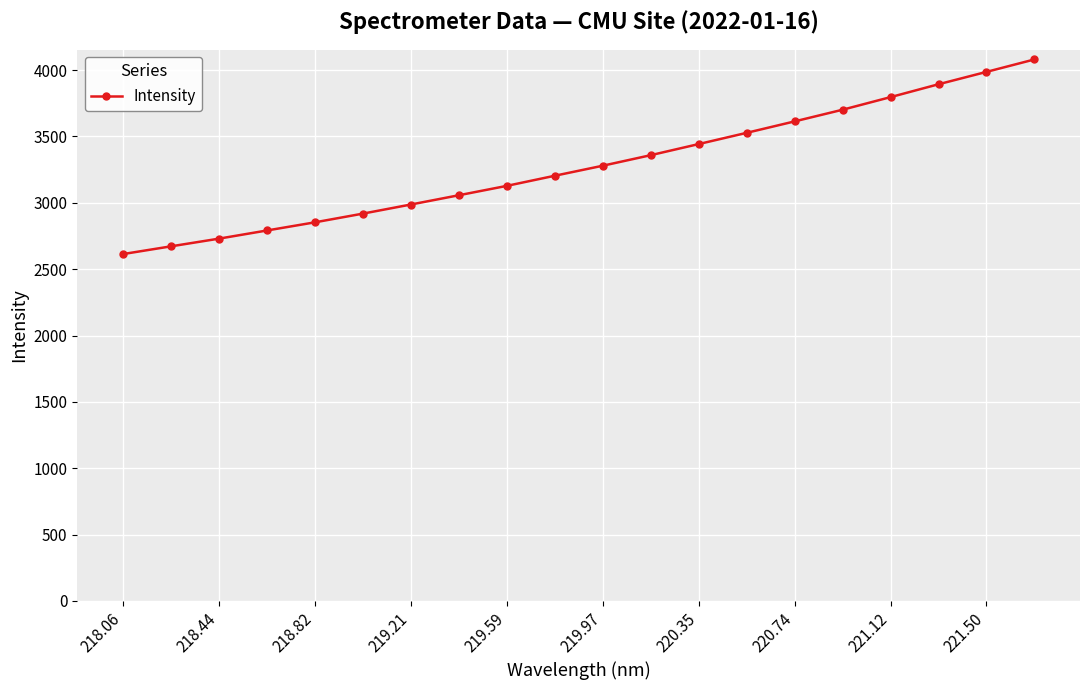

True or false: the data has more than 0 interior local peaks.

False